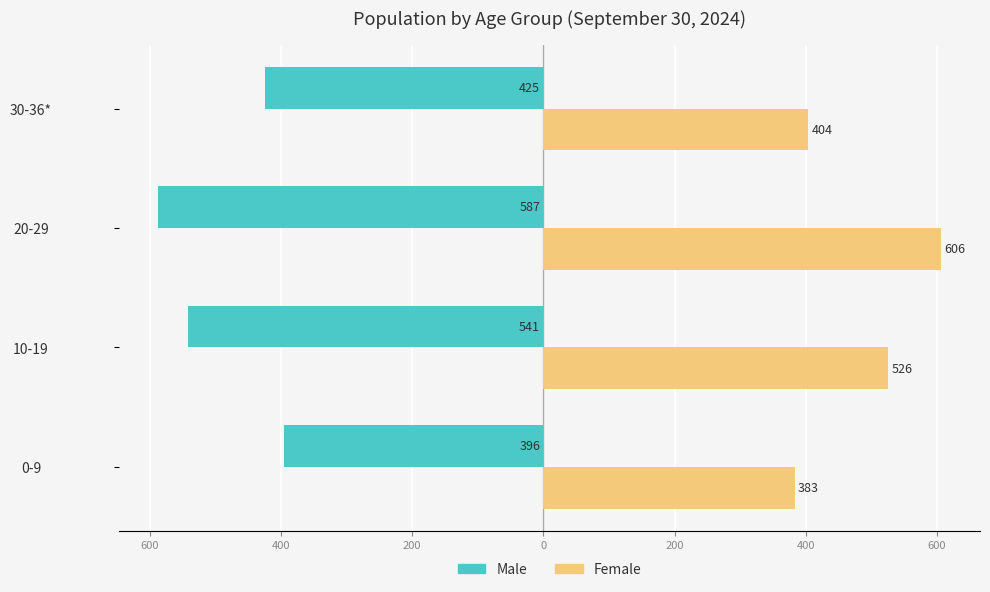

What are all the series names shown in the legend?

Male, Female